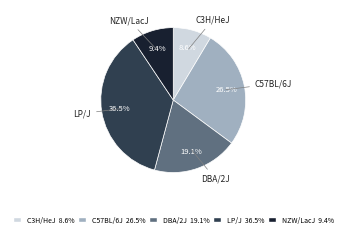

To the nearest percent, what is the difference between the largest and smallest slice percentages?

28%